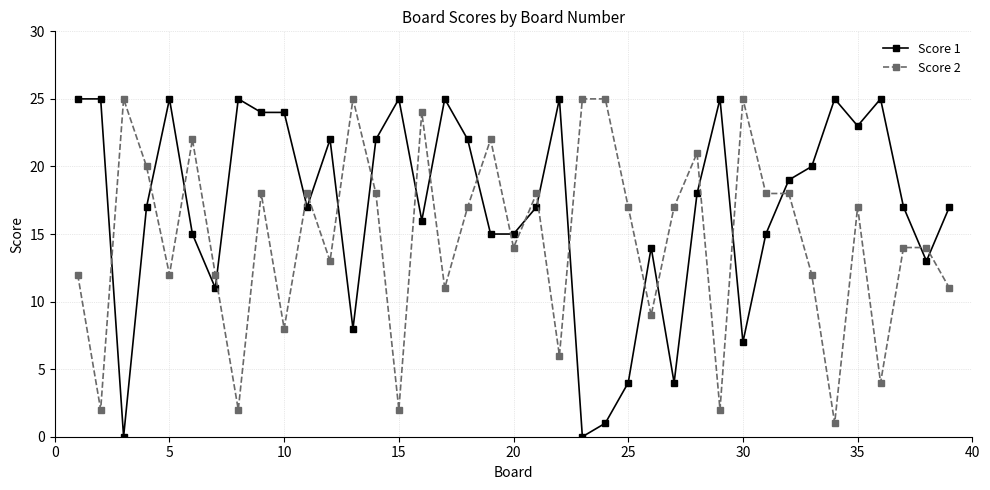

Reading left to right, transcribe all the data shown in this chart.

Score 1: 25	25	0	17	25	15	11	25	24	24	17	22	8	22	25	16	25	22	15	15	17	25	0	1	4	14	4	18	25	7	15	19	20	25	23	25	17	13	17
Score 2: 12	2	25	20	12	22	12	2	18	8	18	13	25	18	2	24	11	17	22	14	18	6	25	25	17	9	17	21	2	25	18	18	12	1	17	4	14	14	11